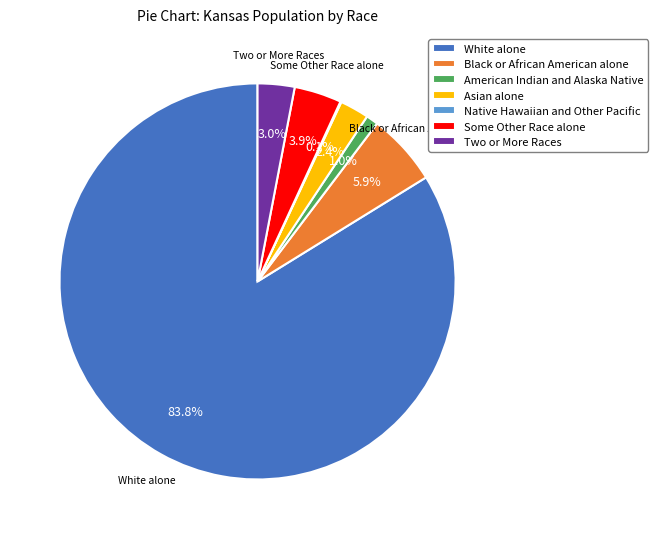

Which slice is the largest?

White alone